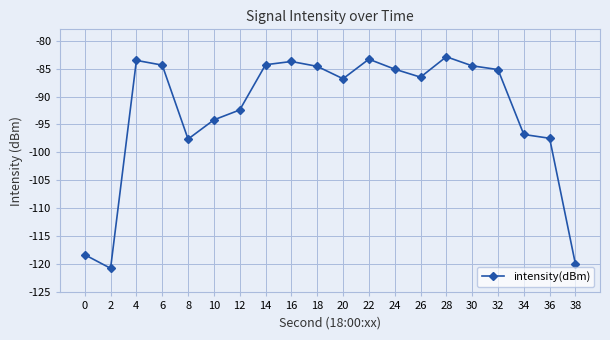

What is the difference between the maximum and minimum values?

37.8